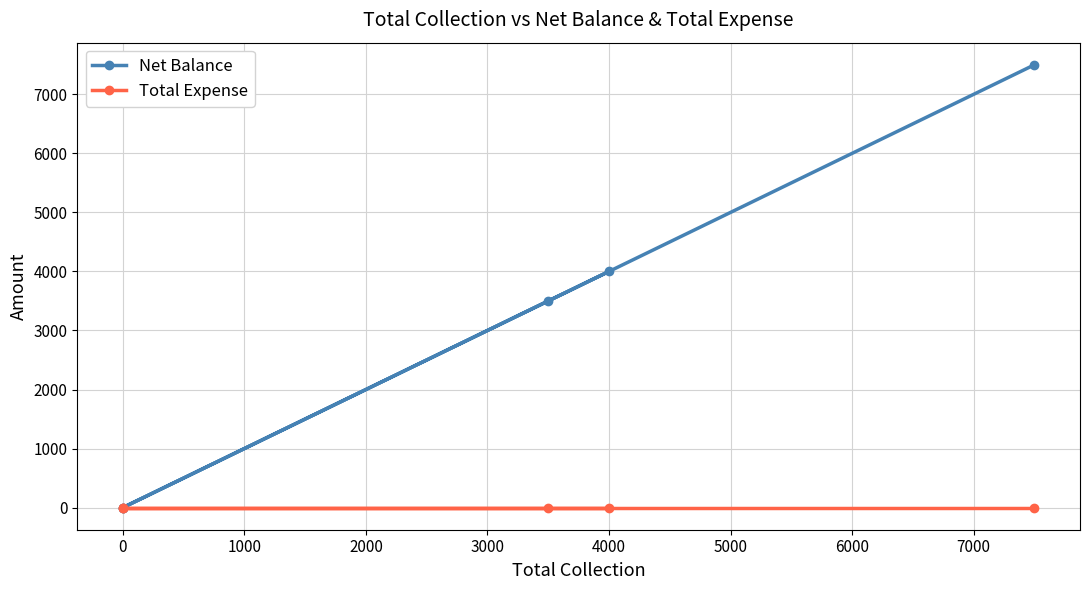

True or false: Net Balance and Total Expense cross at least once.

False